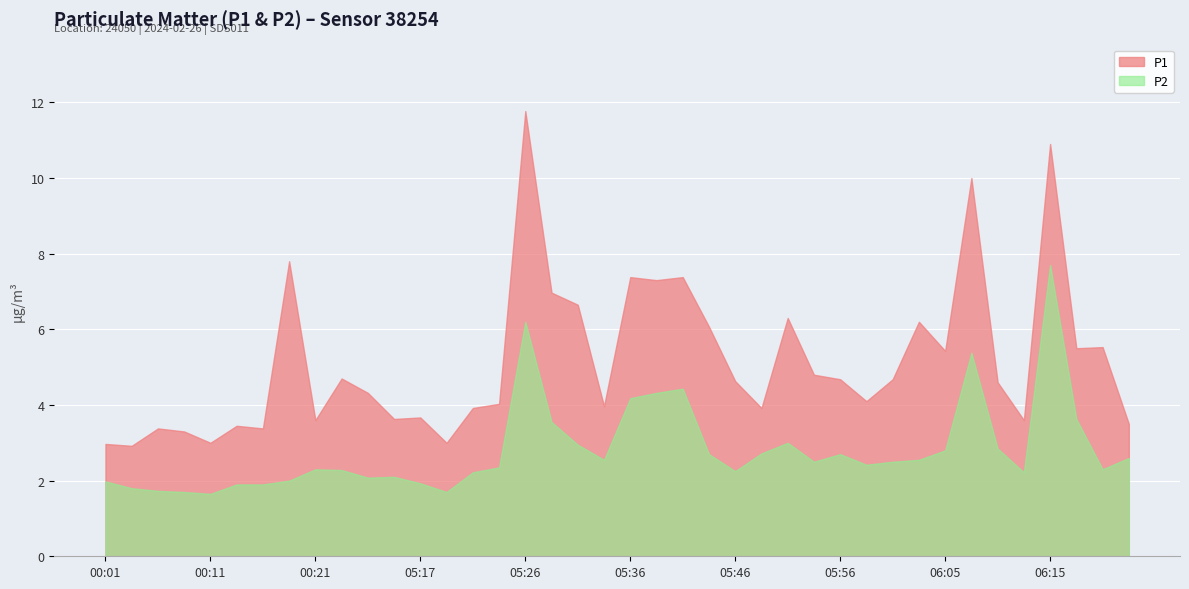

At 06:15, list the series in order from largest to smallest.

P1, P2